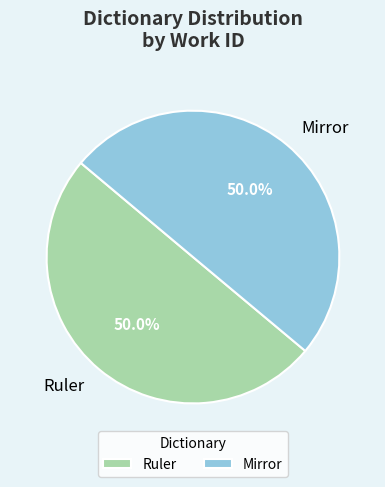

Count the number of slices in the pie.

2